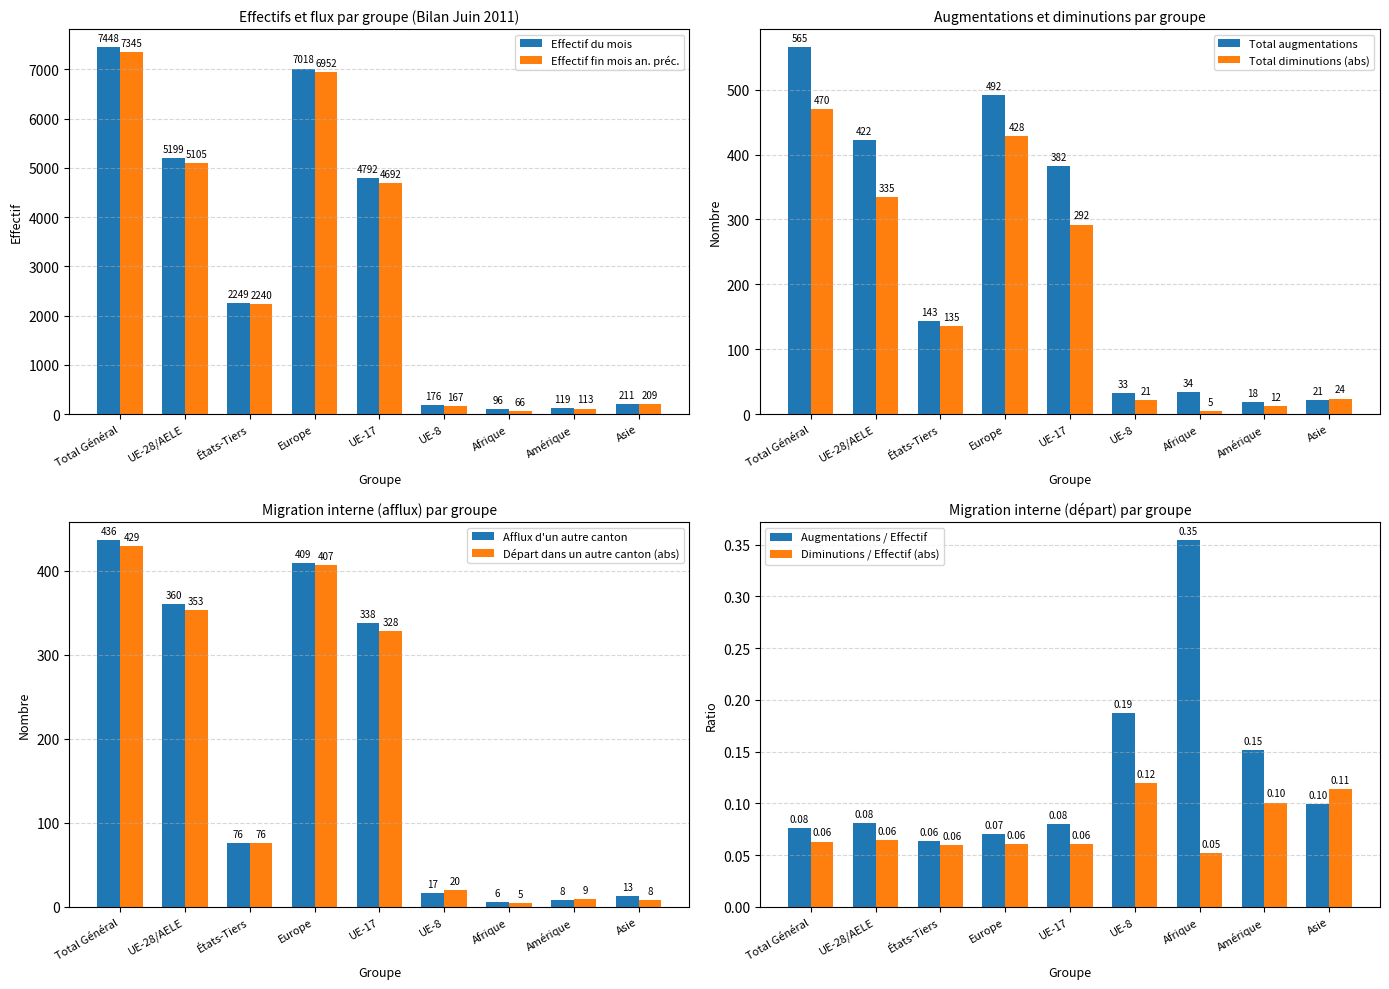

Which label corresponds to the largest value in the chart?

Total Général